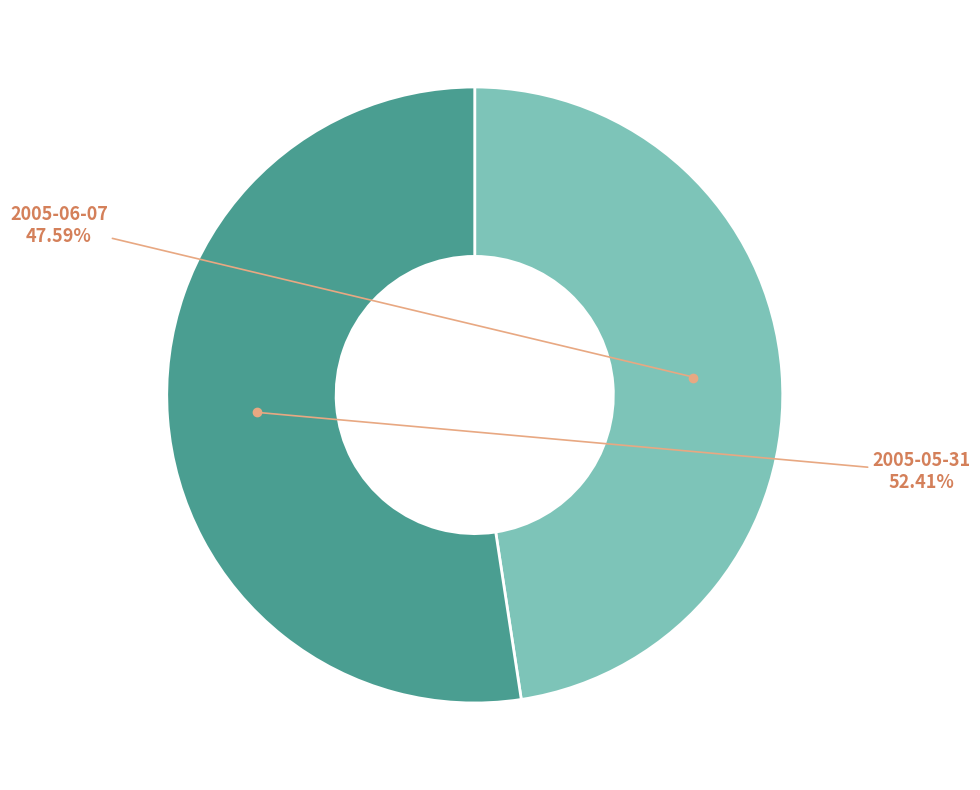

How many segments does this pie chart have?

2